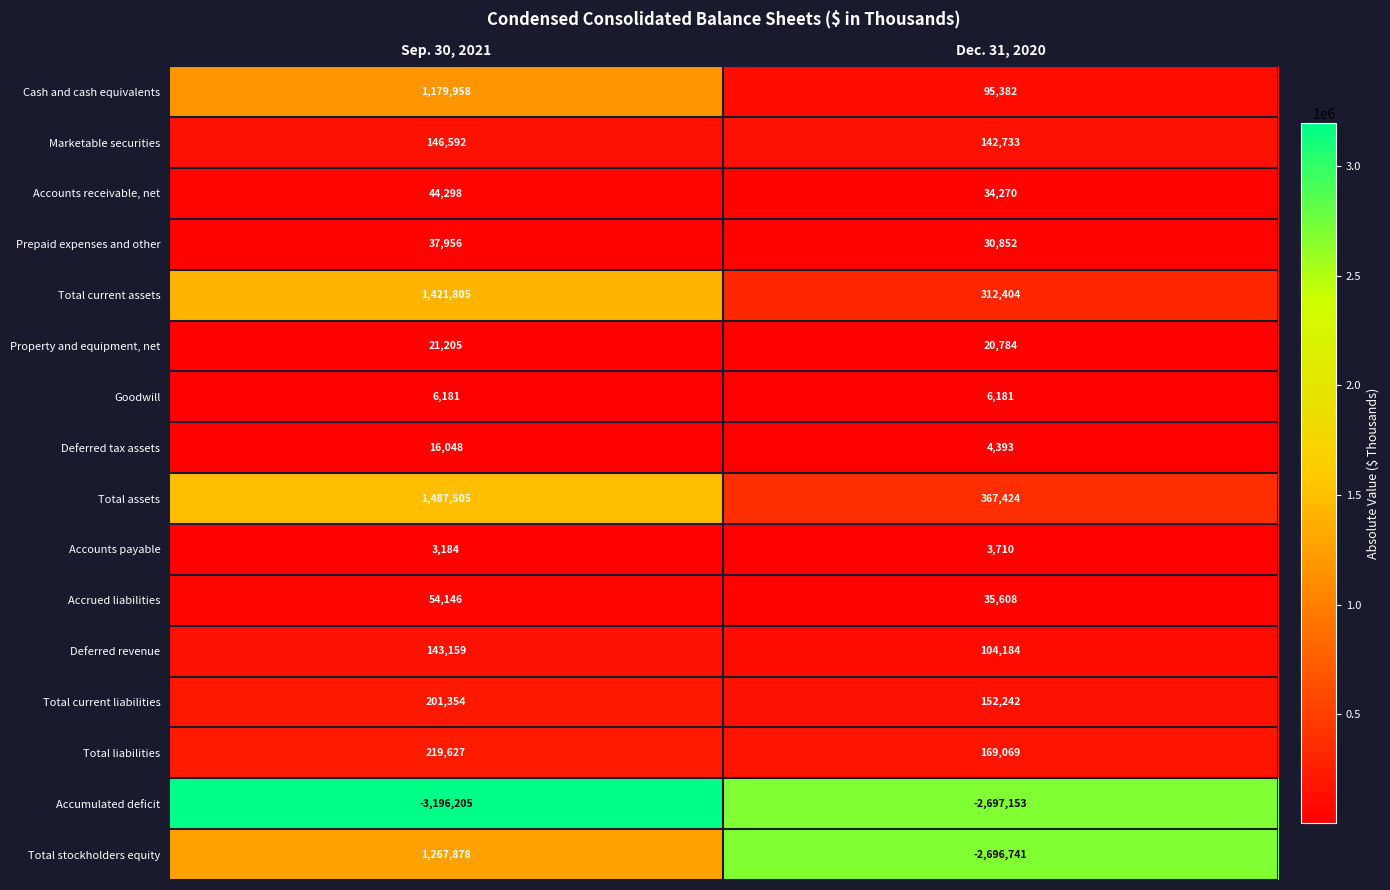

At which label is Deferred tax assets closest to 10220?

Dec. 31, 2020